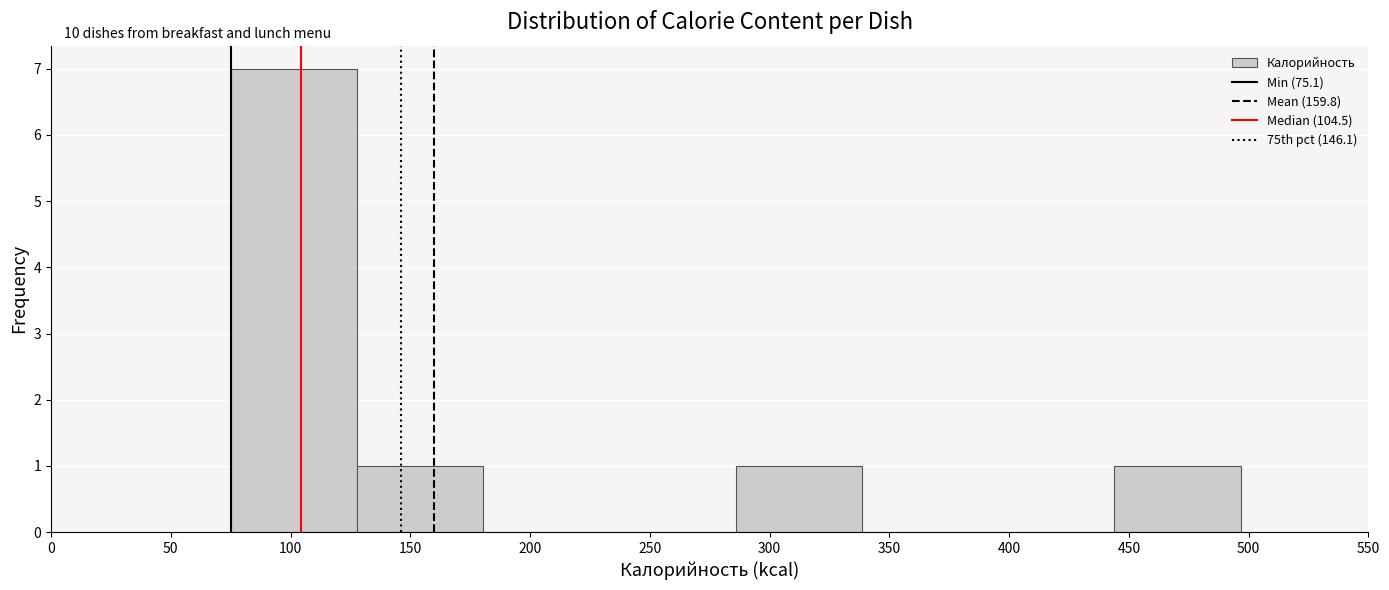

Which range on the x-axis has the tallest bar?

75 to 130